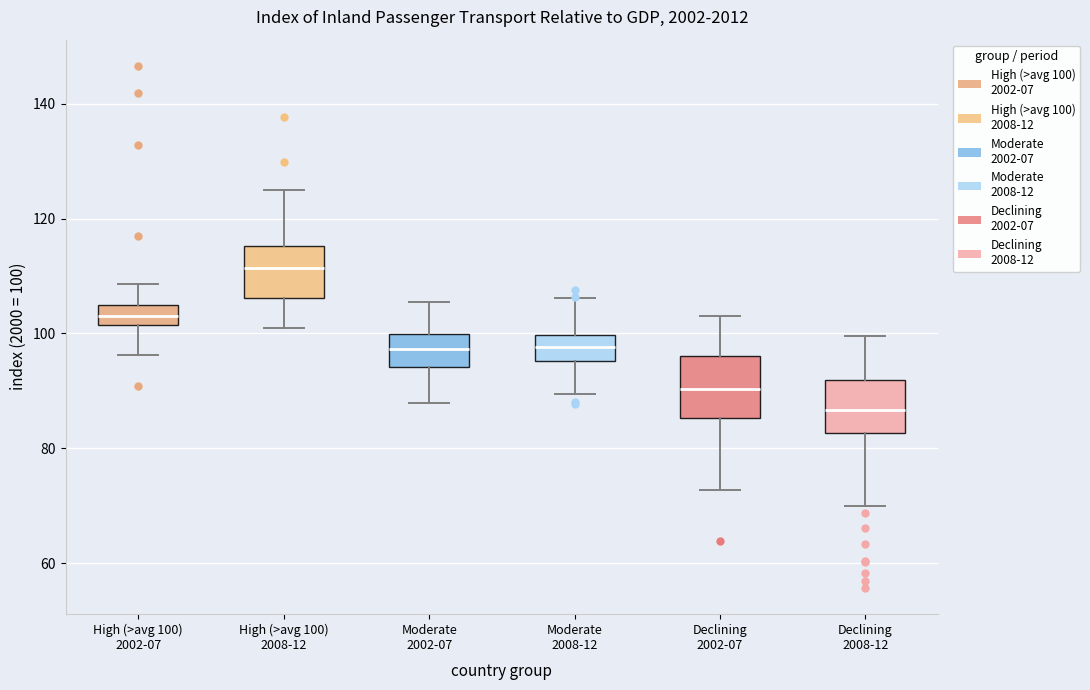

Reading left to right, transcribe this box plot: for each box, give where its median line is, the range the box spans, and where its two whiskers end, as read against the y-axis. The values are not printed on the chart, so give them approximately, as read against the axis.

High (>avg 100) 2002-07: median 102 (inside the box), box 102 to 106, whiskers 96 to 108
High (>avg 100) 2008-12: median 112, box 106 to 116, whiskers 100 to 126
Moderate 2002-07: median 98, box 94 to 100, whiskers 88 to 106
Moderate 2008-12: median 98, box 96 to 100, whiskers 90 to 106
Declining 2002-07: median 90, box 86 to 96, whiskers 72 to 104
Declining 2008-12: median 86, box 82 to 92, whiskers 70 to 100